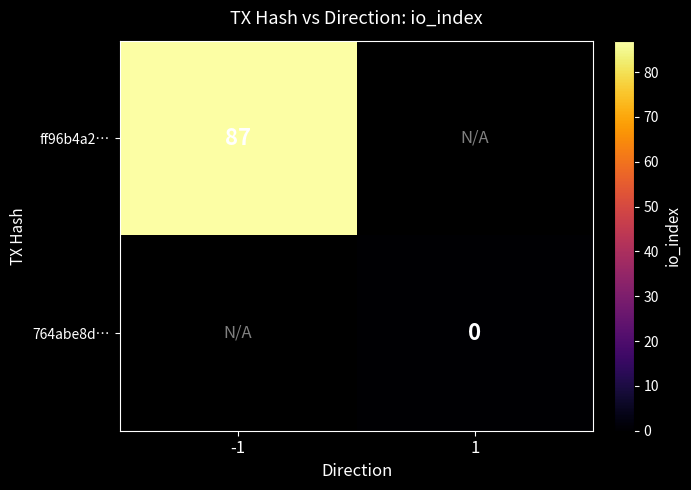

Which category has the highest value across all series?

-1